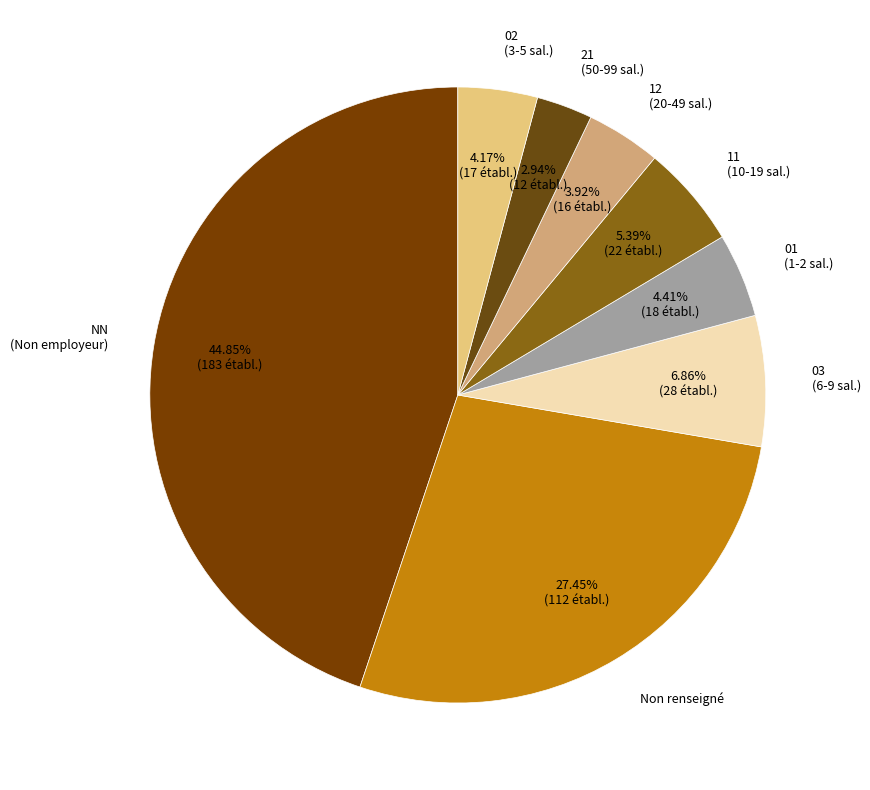

Which has a higher value, NN or 02?

NN